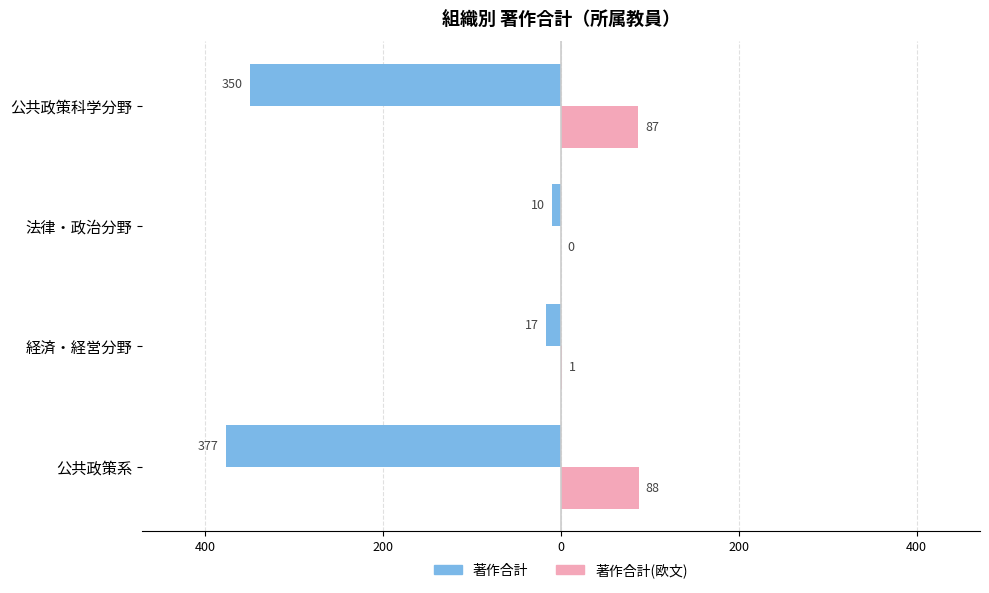

Reading left to right, list all the values displayed in this chart.

著作合計: -377	-17	-10	-350
著作合計(欧文): 88	1	0	87